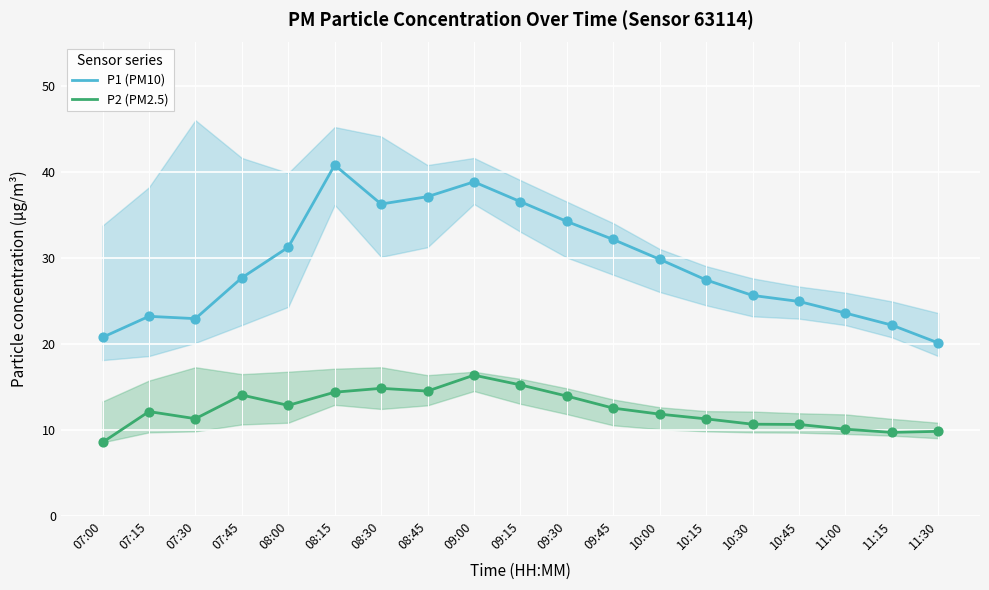

At which category is the sum across all series the highest?

09:00